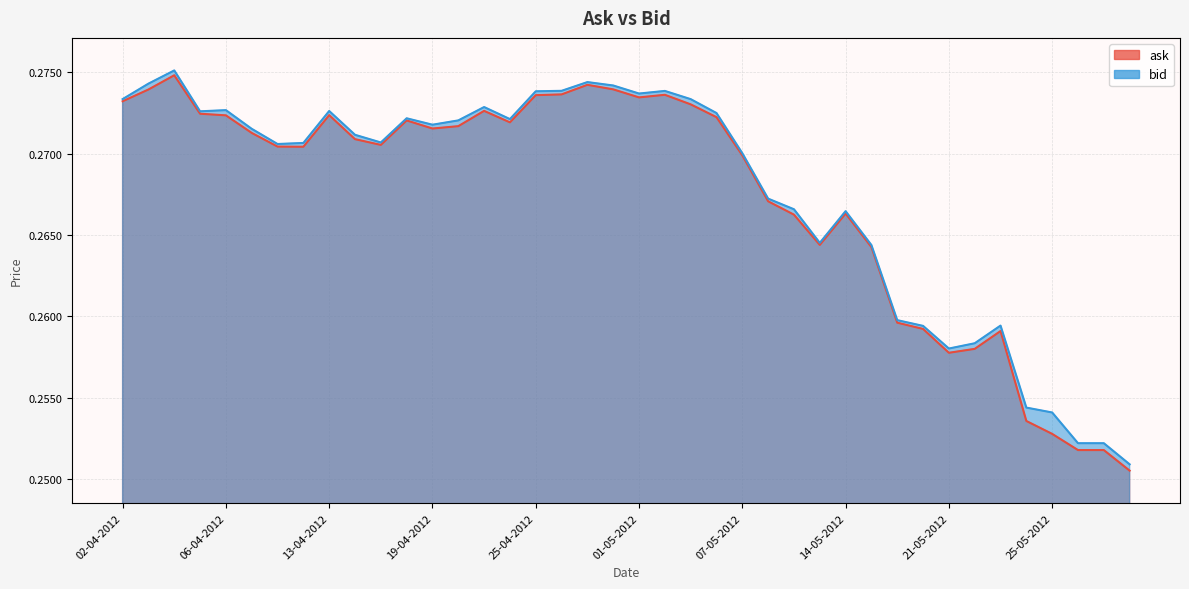

True or false: ask and bid intersect in this chart.

False